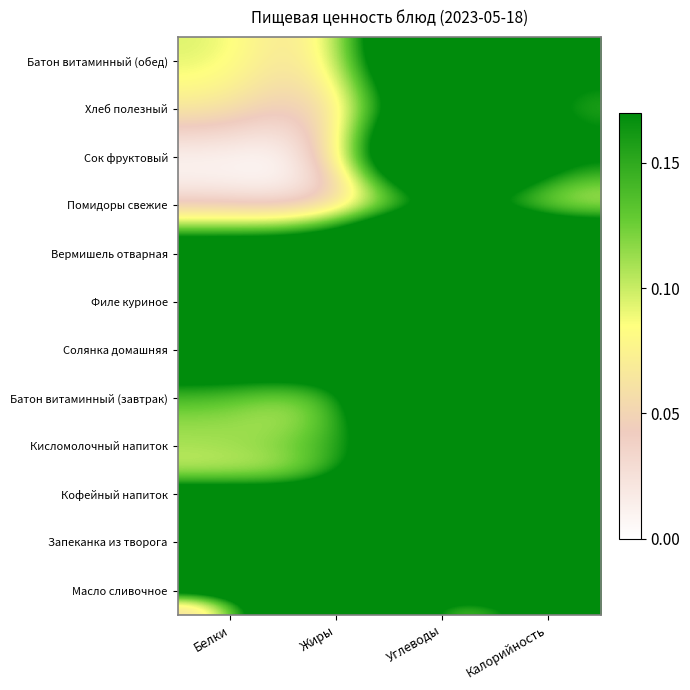

Reading left to right, transcribe all the data shown in this chart.

Масло сливочное: Белки=0.0	Жиры=0.5	Углеводы=0.0	Калорийность=0.2
Запеканка из творога: Белки=1.0	Жиры=1.0	Углеводы=1.0	Калорийность=1.0
Кофейный напиток: Белки=0.1	Жиры=0.1	Углеводы=0.6	Калорийность=0.3
Кисломолочный напиток: Белки=0.1	Жиры=0.2	Углеводы=0.2	Калорийность=0.2
Батон витаминный (завтрак): Белки=0.1	Жиры=0.0	Углеводы=0.6	Калорийность=0.2
Солянка домашняя: Белки=0.3	Жиры=0.3	Углеводы=0.2	Калорийность=0.3
Филе куриное: Белки=0.9	Жиры=0.8	Углеводы=0.3	Калорийность=0.7
Вермишель отварная: Белки=0.2	Жиры=0.2	Углеводы=0.7	Калорийность=0.4
Помидоры свежие: Белки=0.0	Жиры=0.0	Углеводы=0.1	Калорийность=0.0
Сок фруктовый: Белки=0.0	Жиры=0.0	Углеводы=0.6	Калорийность=0.2
Хлеб полезный: Белки=0.1	Жиры=0.0	Углеводы=0.3	Калорийность=0.1
Батон витаминный (обед): Белки=0.1	Жиры=0.0	Углеводы=0.5	Калорийность=0.2